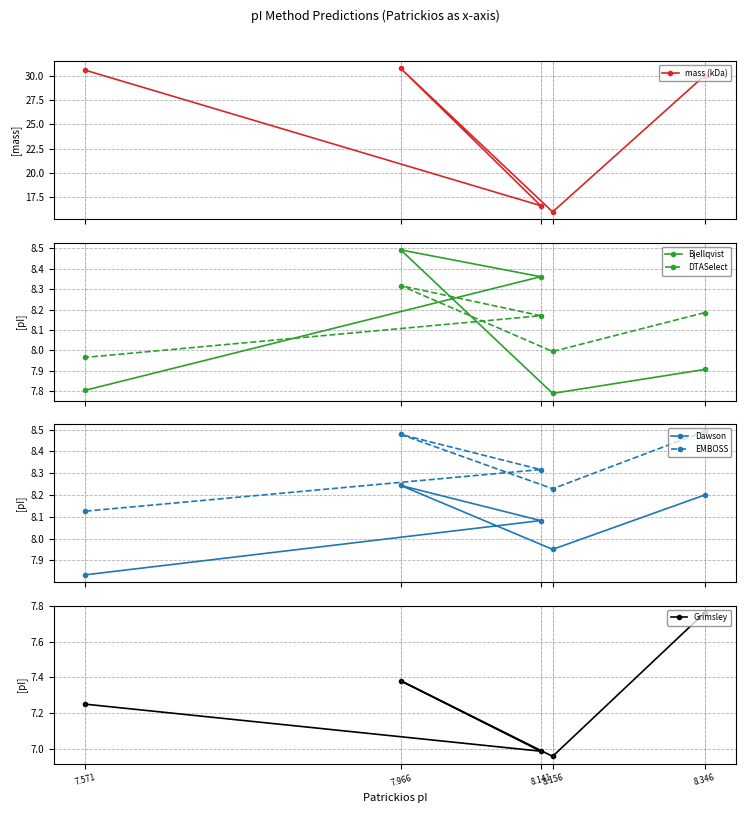

The value of Grimsley at 8.346 is 7.8. True or false?

True